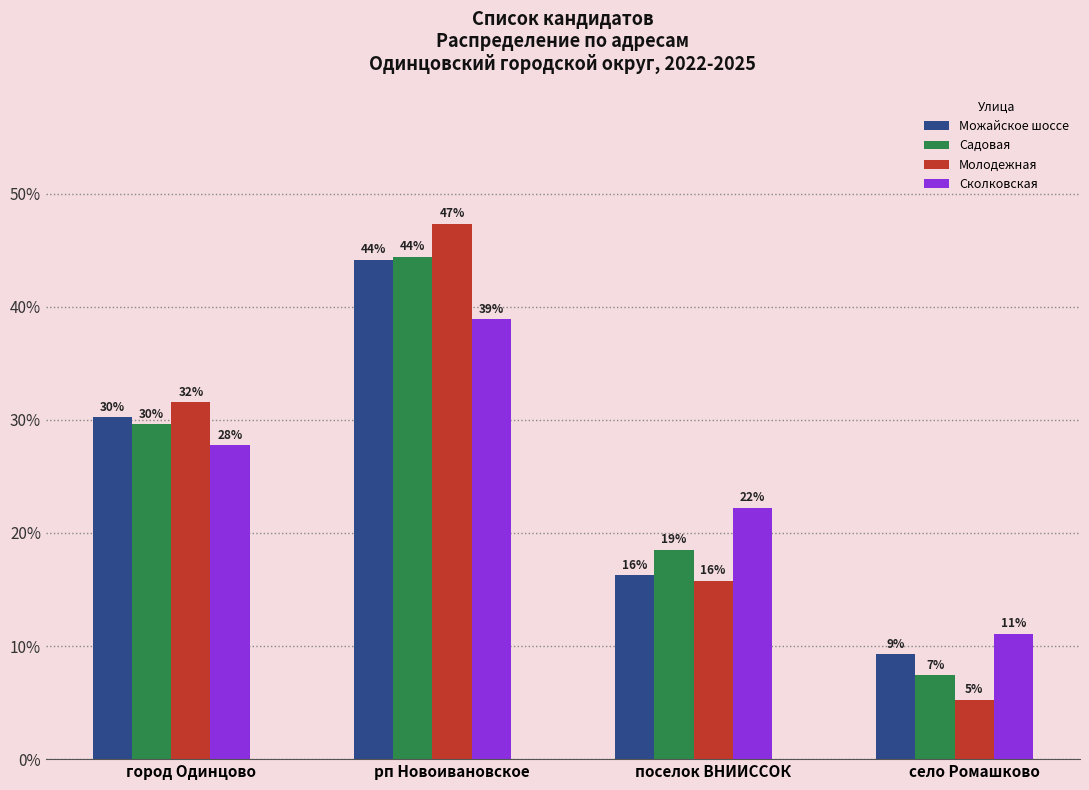

At поселок ВНИИССОК, list the series in order from smallest to largest.

Молодежная, Можайское шоссе, Садовая, Сколковская